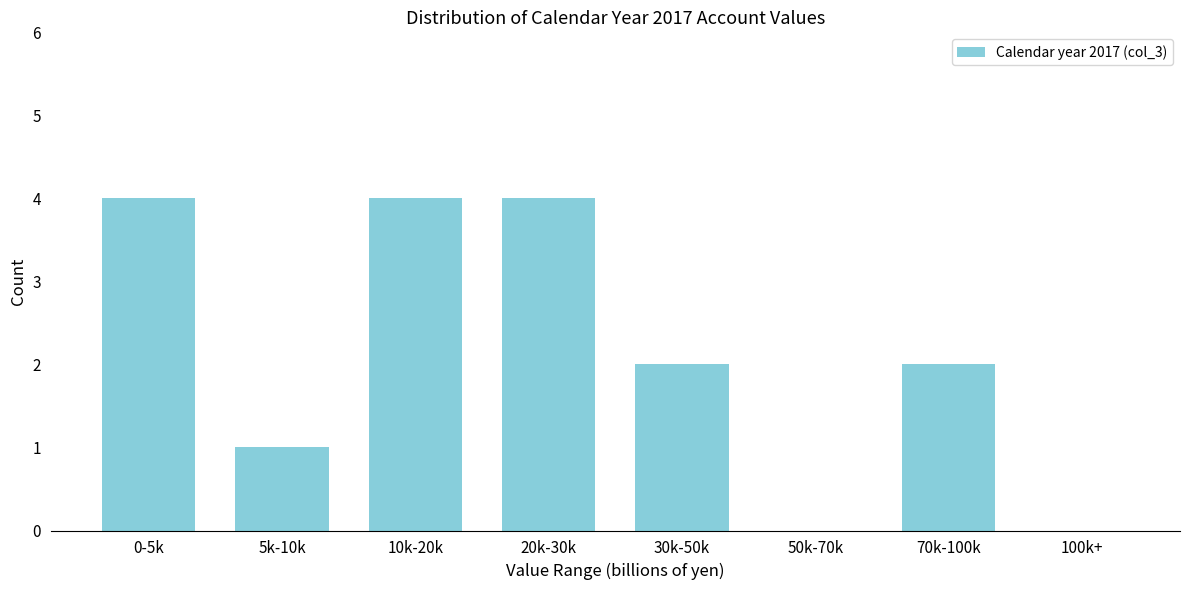

Reading left to right, what are all the values shown in this chart?

0-5k=4	5k-10k=1	10k-20k=4	20k-30k=4	30k-50k=2	50k-70k=0	70k-100k=2	100k+=0